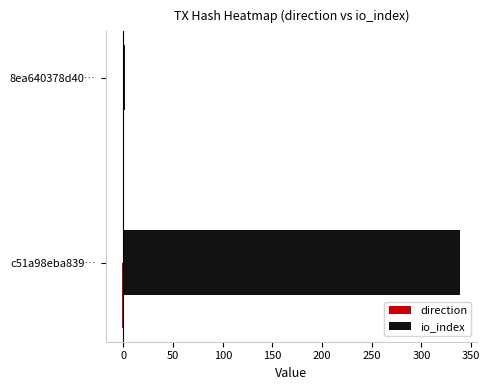

Which series changed the most between c51a98eba839… and 8ea640378d40…?

io_index